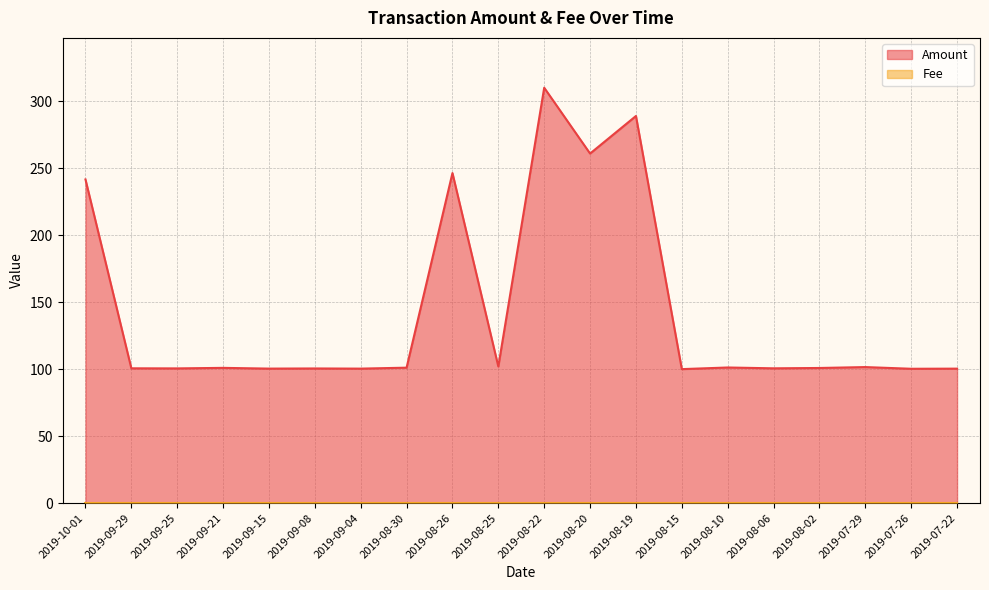

True or false: the data shows 101.3 at 2019-08-10.

True